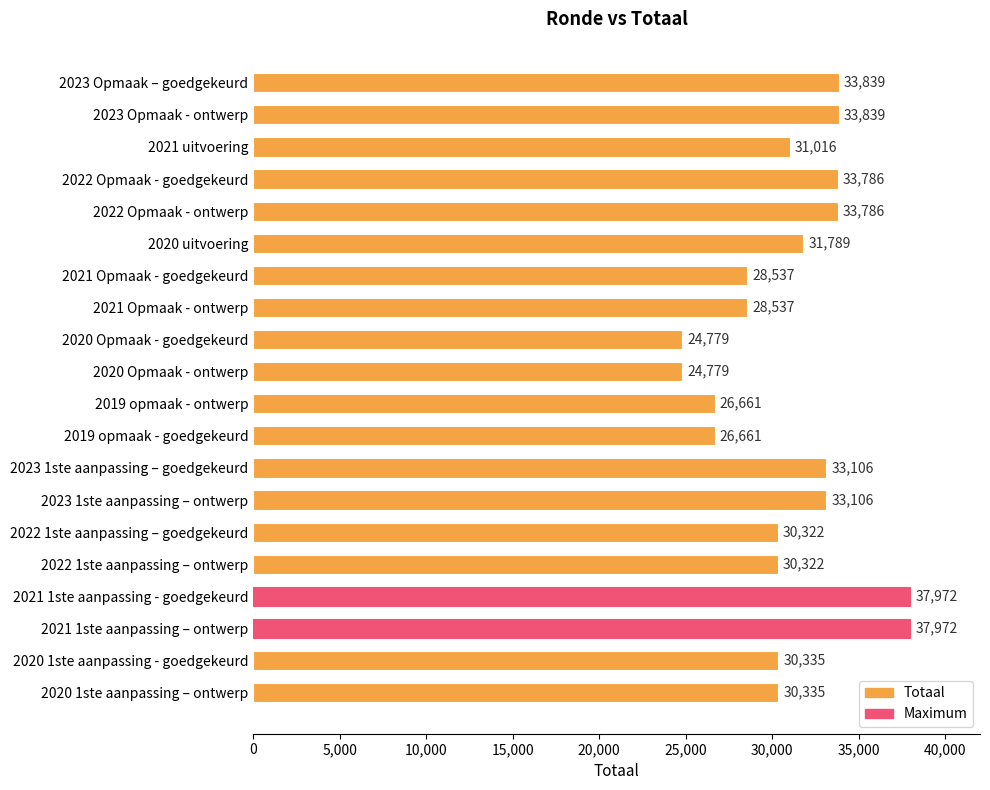

How many values are below 31016?

10